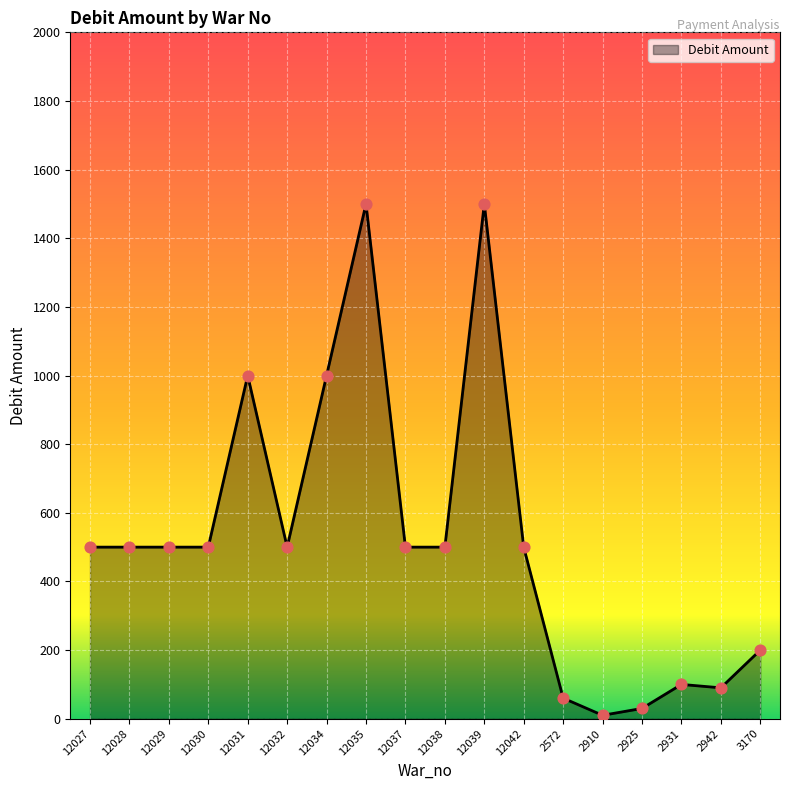

What is the ratio of the value at 12042 to the value at 2931?

5.0